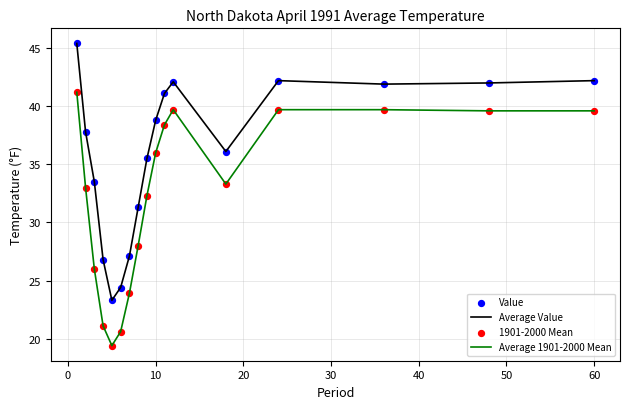

What is the smallest value displayed?

19.4